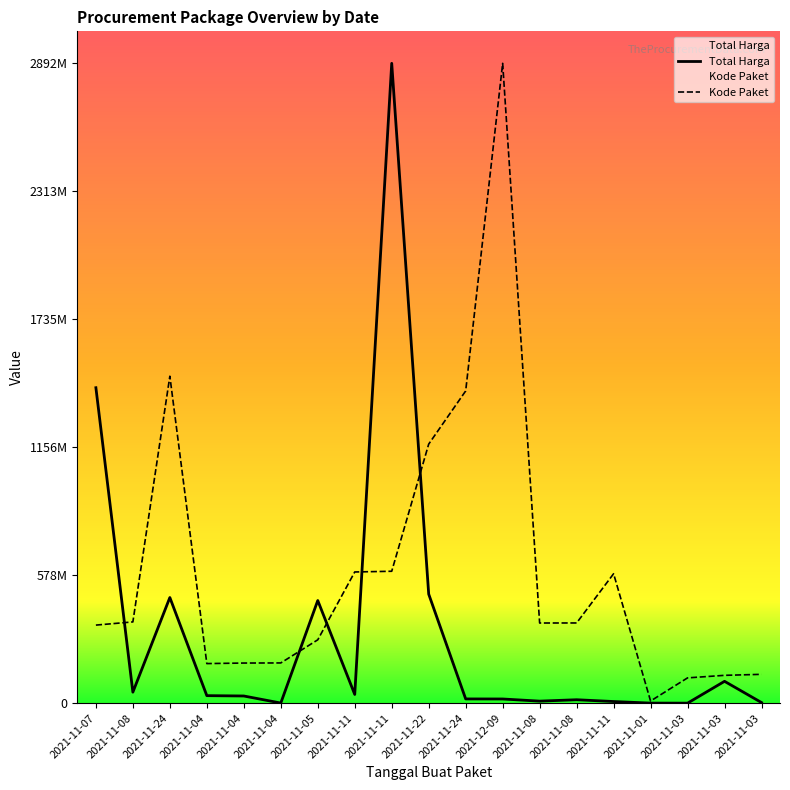

What is the total value across all series at 2021-11-22?

1664020357.2